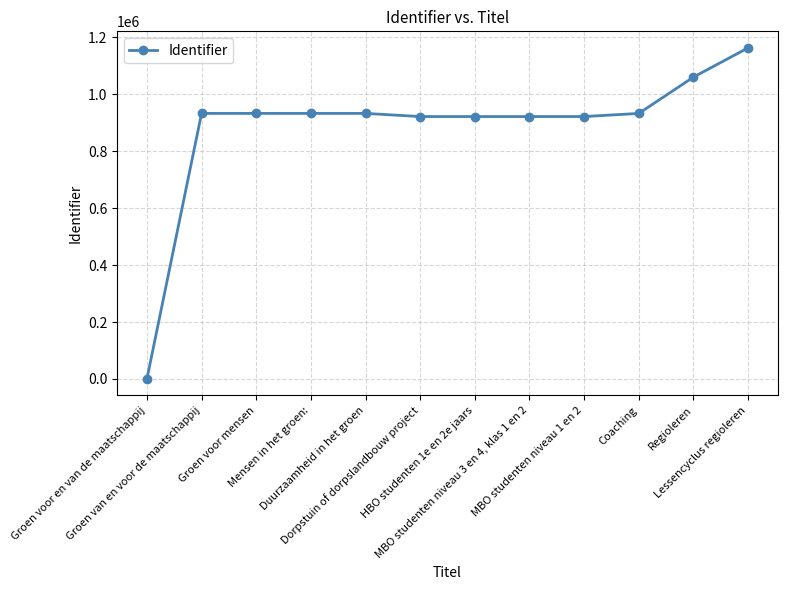

What is the maximum value shown in the chart?

1163329